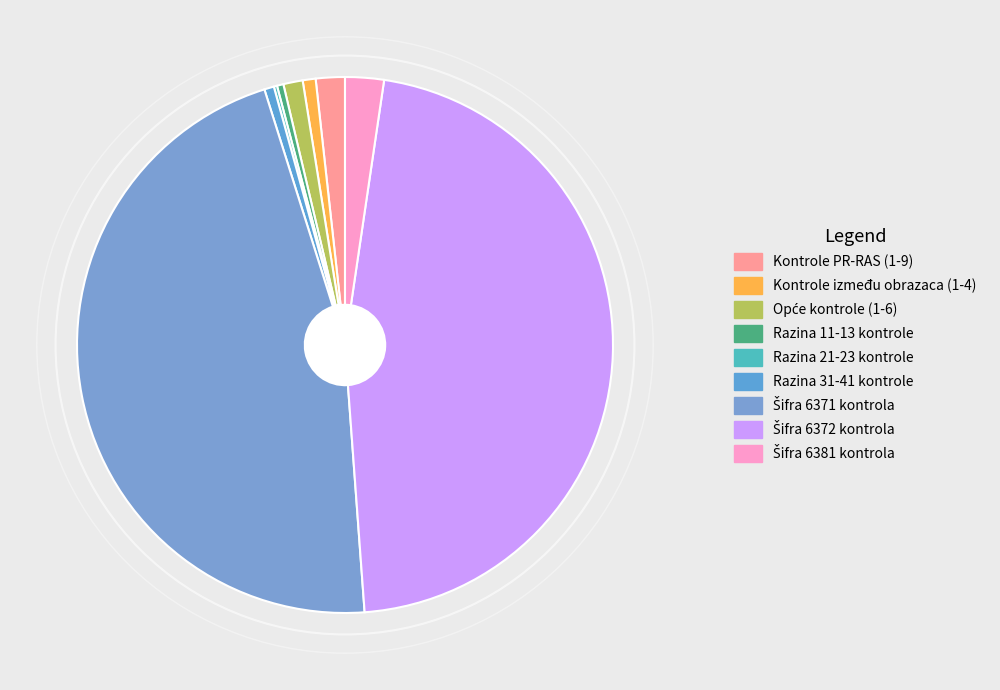

Count the number of slices in the pie.

9